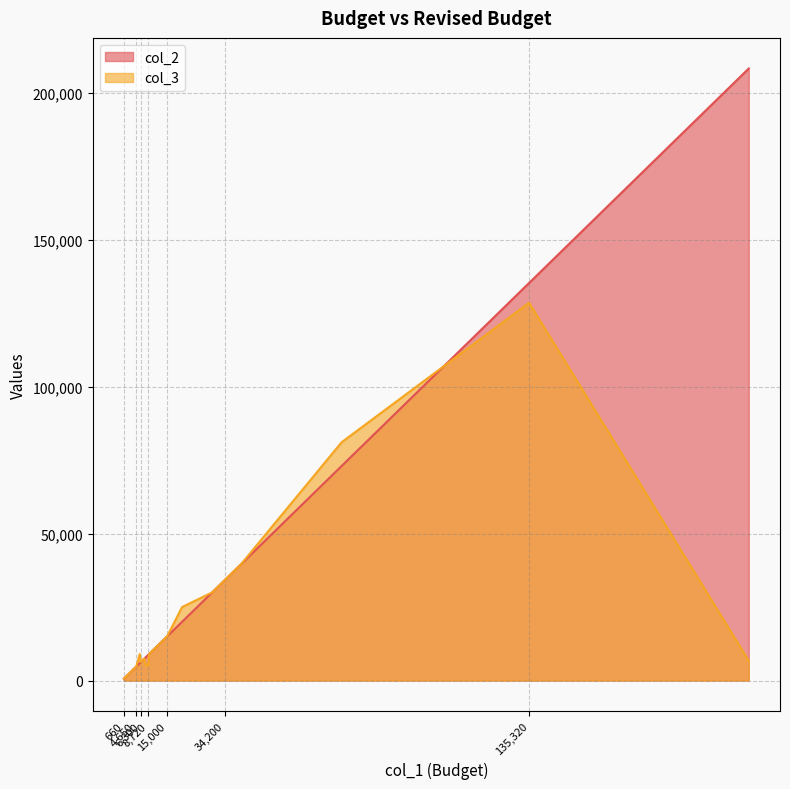

What is the average value of the col_2 series?

31250